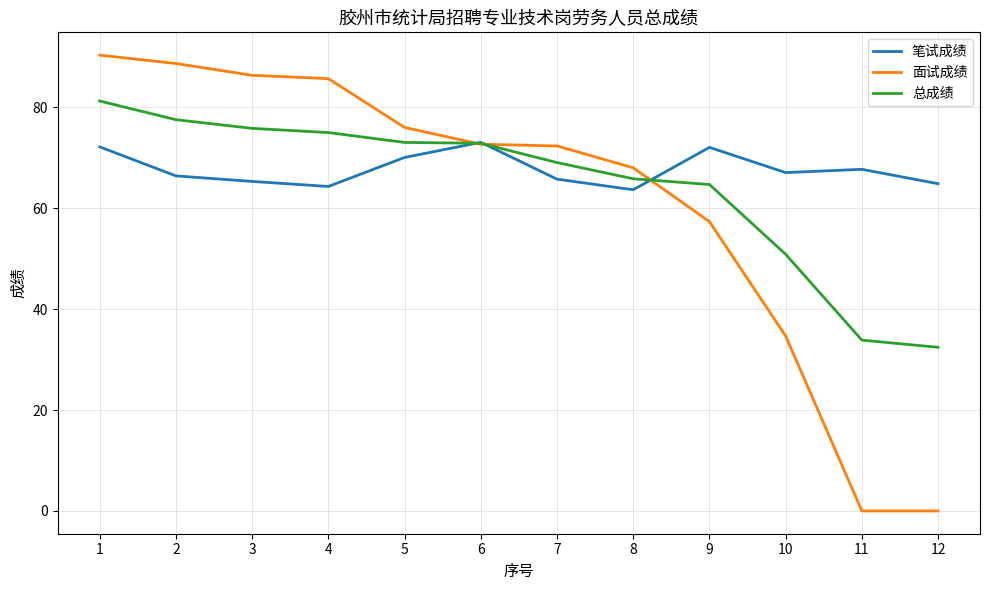

At how many categories does at least one series exceed 10?

12